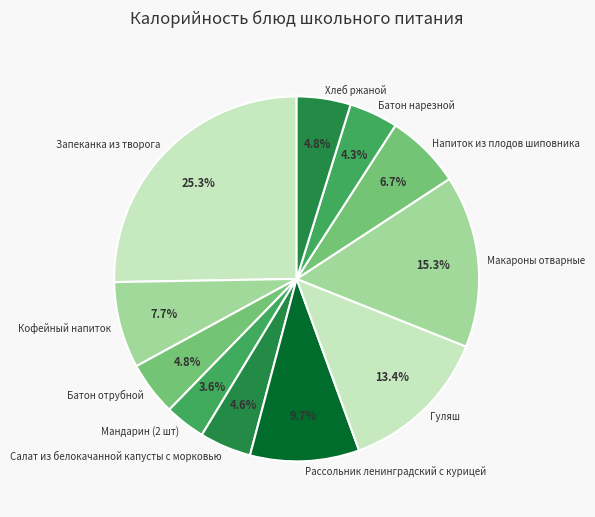

Does any single category account for the majority?

No